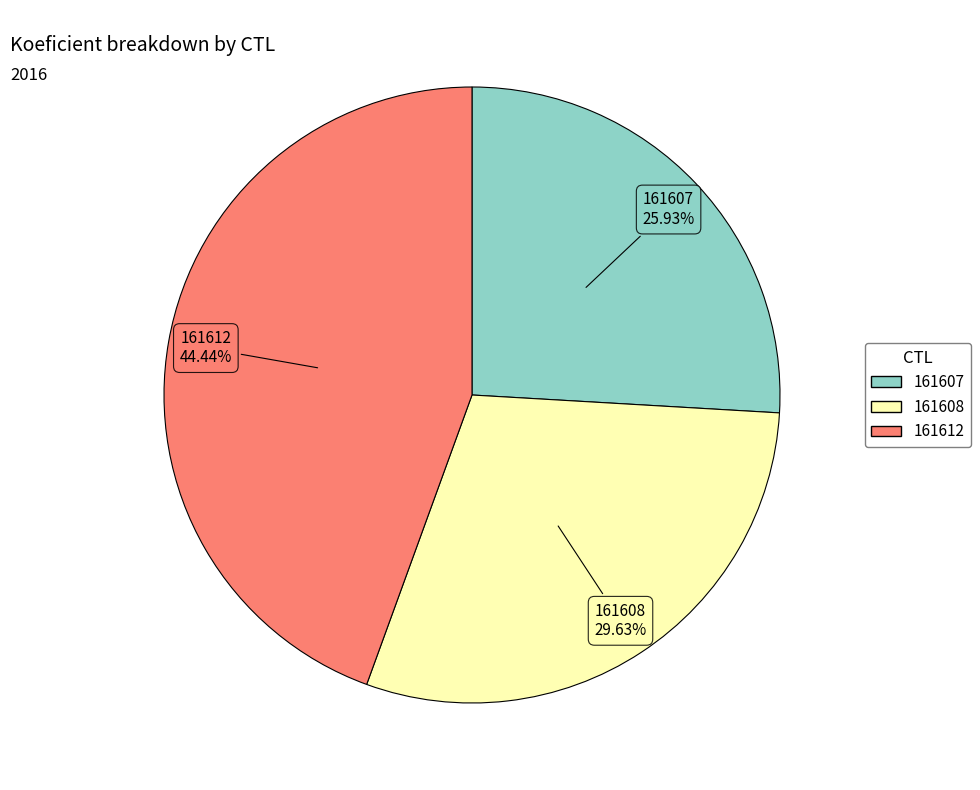

Is there a majority slice in this chart?

No